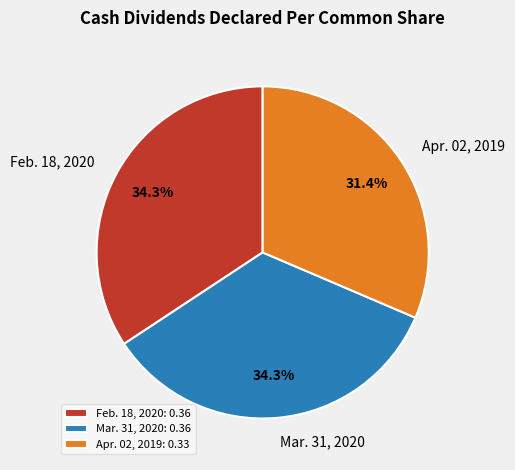

Does any single category account for the majority?

No